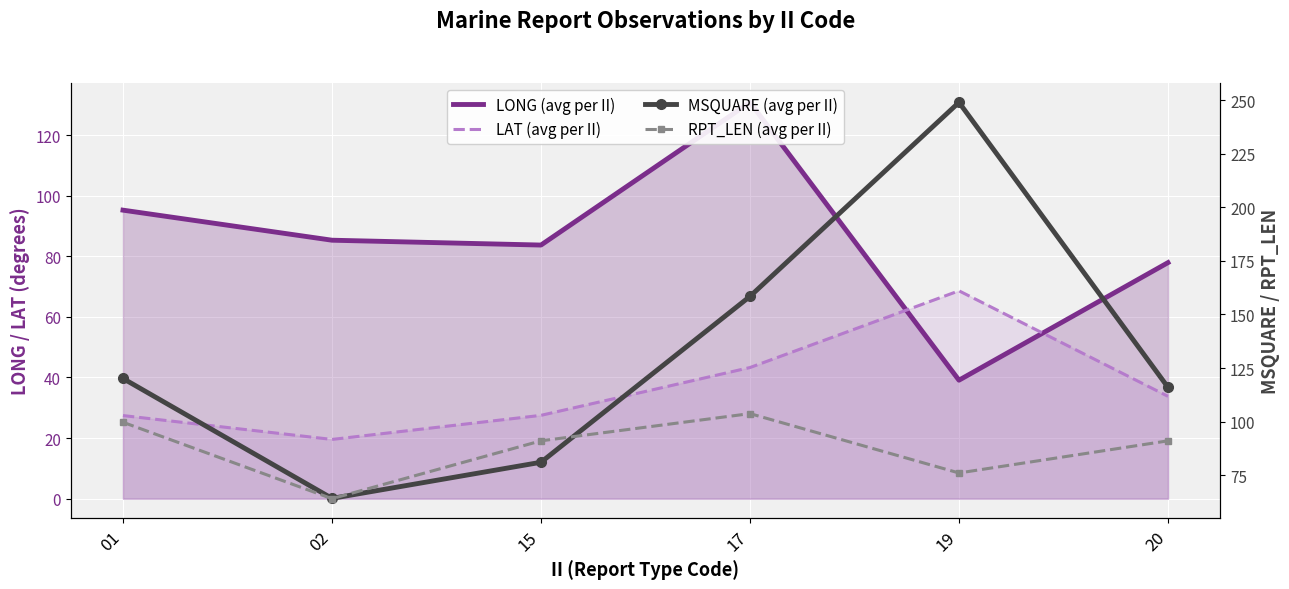

Reading left to right, extract all data points from this chart.

LONG (avg per II): 01=95.2	02=85.3	15=83.7	17=130.8	19=39.1	20=77.9
LAT (avg per II): 01=27.4	02=19.6	15=27.5	17=43.3	19=68.6	20=33.8
MSQUARE (avg per II): 01=120.1	02=64.1	15=81.0	17=158.4	19=249.0	20=116.0
RPT_LEN (avg per II): 01=99.7	02=64.0	15=91.0	17=103.7	19=76.0	20=91.0